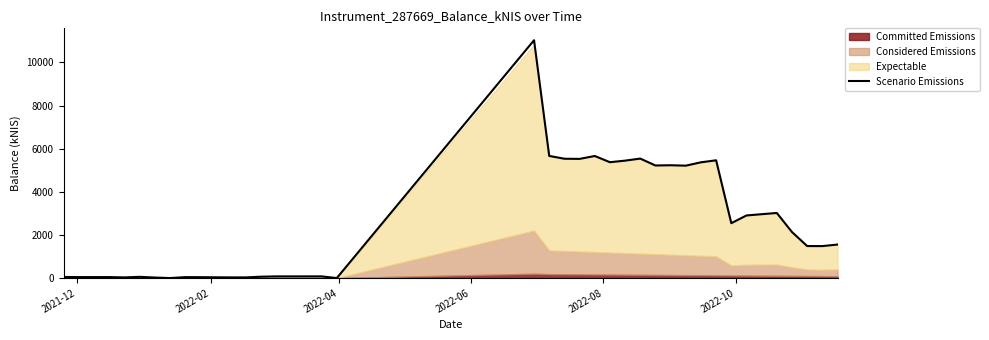

What is the difference between the second highest and minimum values?

5662.5